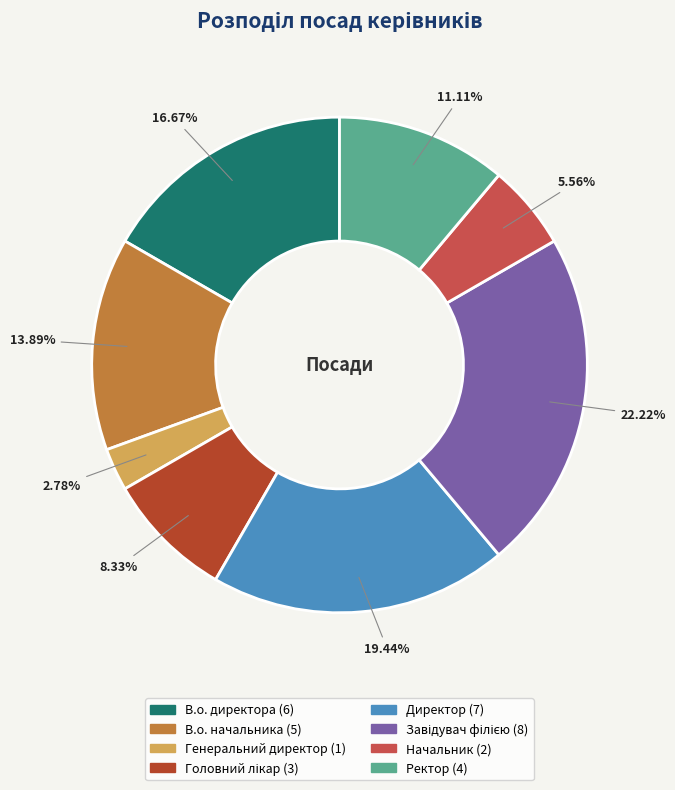

How many segments does this pie chart have?

8